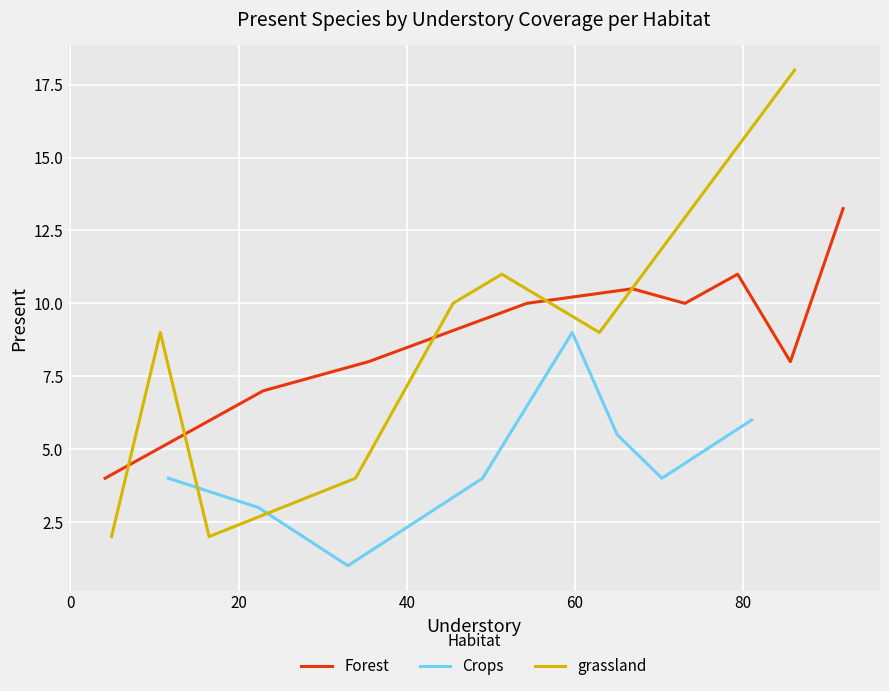

Which series has the largest range (max minus min)?

grassland